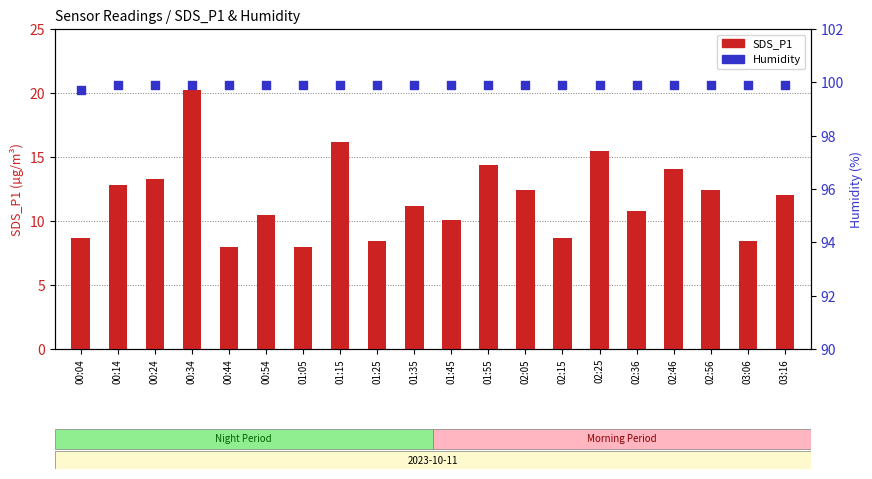

What are all the series names shown in the legend?

SDS_P1, Humidity